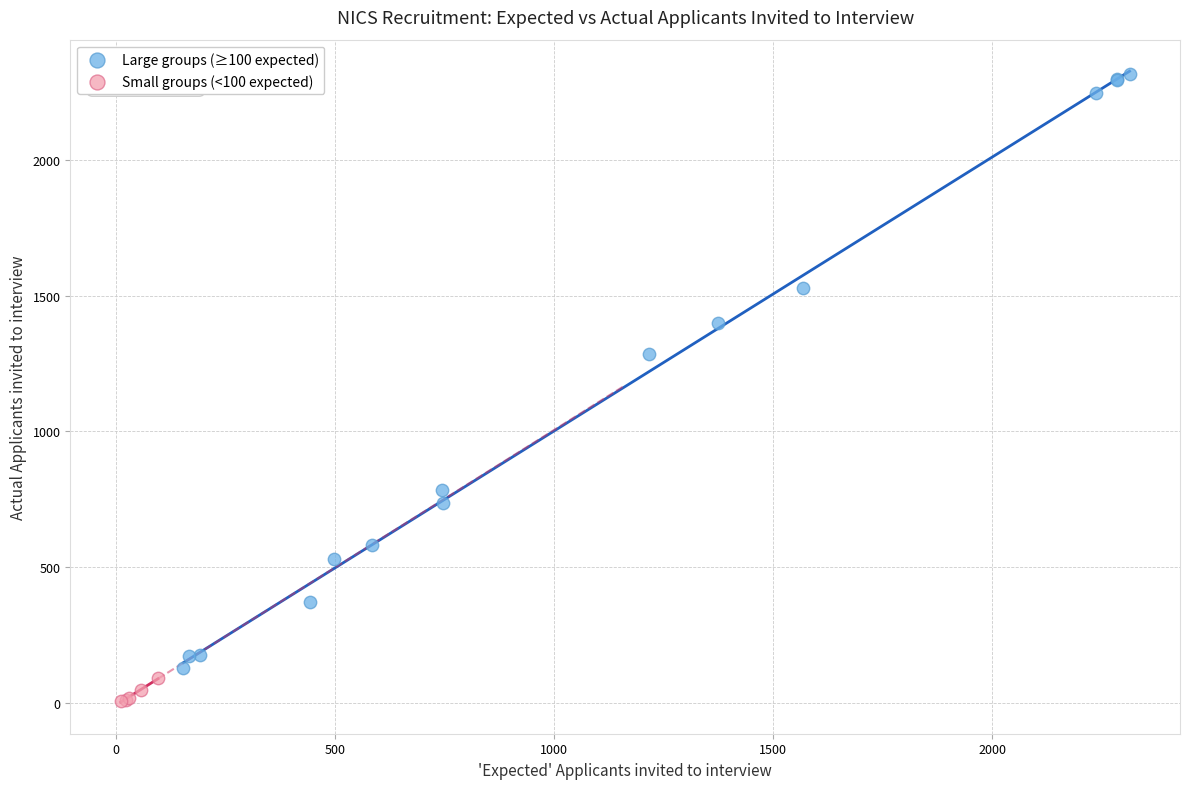

Which series reaches the minimum Y coordinate?

Small groups (<100 expected)